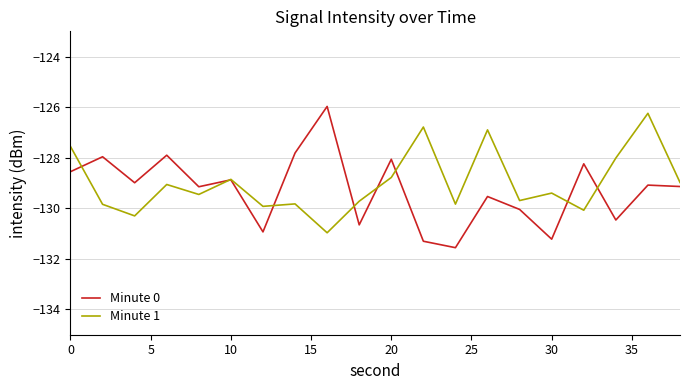

In Minute 1, how many points are lower than both neighbors (excluding endpoints)?

7